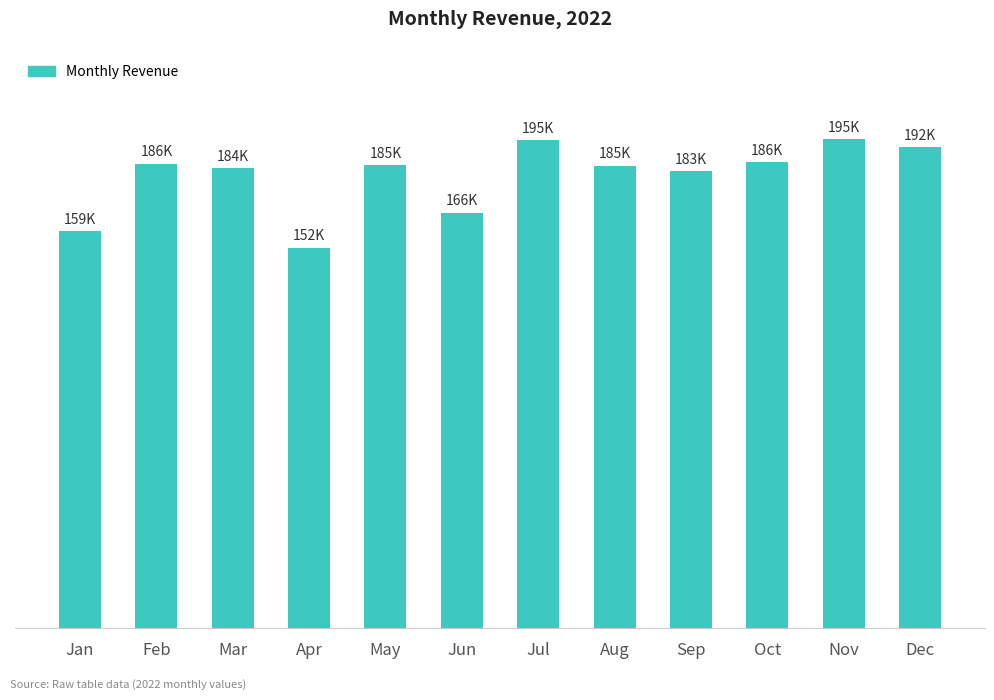

What is the approximate value at Mar?

183754.4